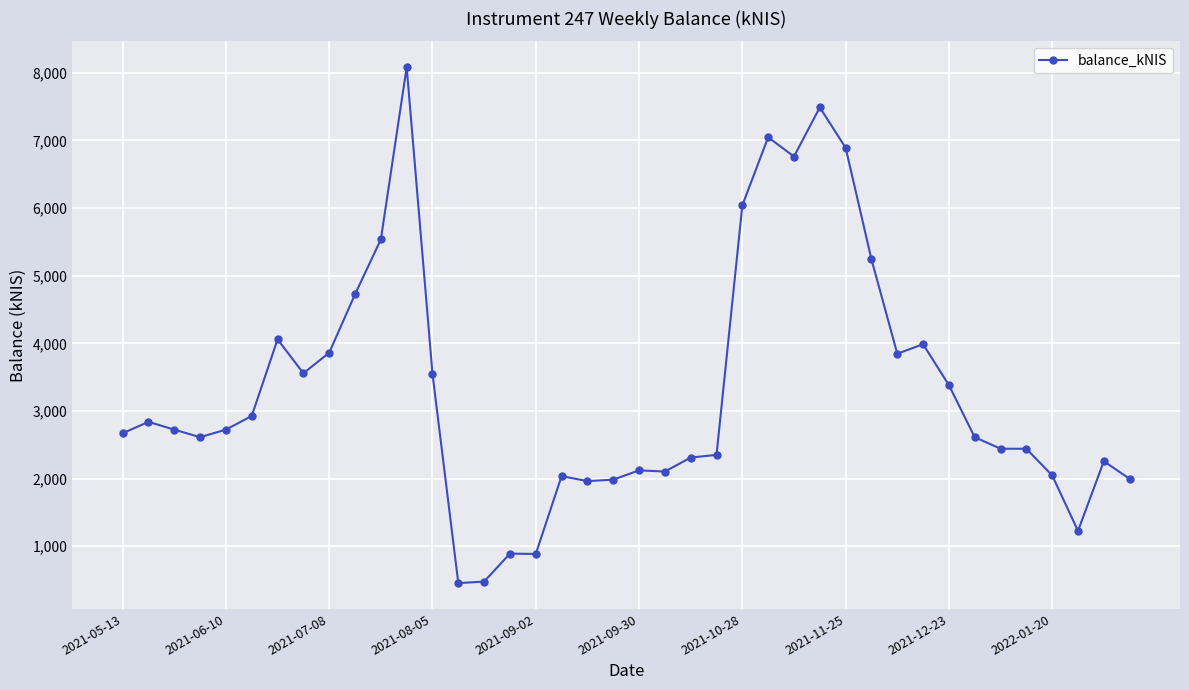

What is the difference between the maximum and second lowest values?

7606.2